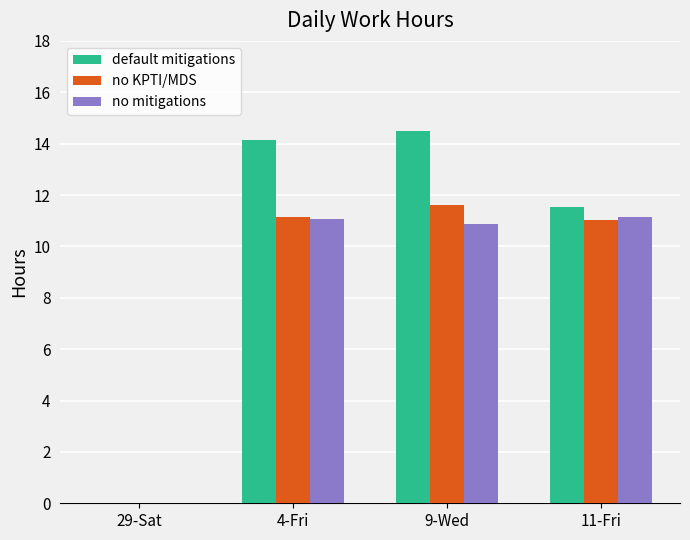

Which series has the largest total across all categories?

default mitigations